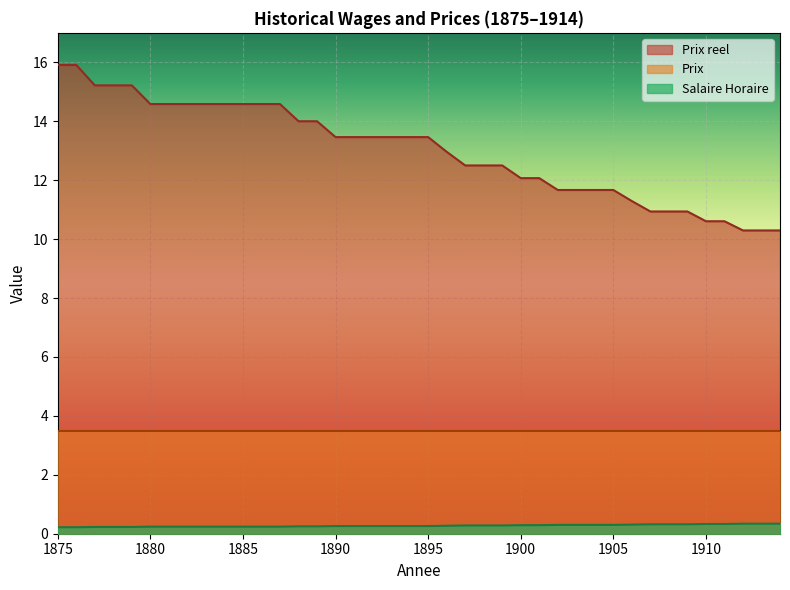

Read the Prix value at 1914.

3.5